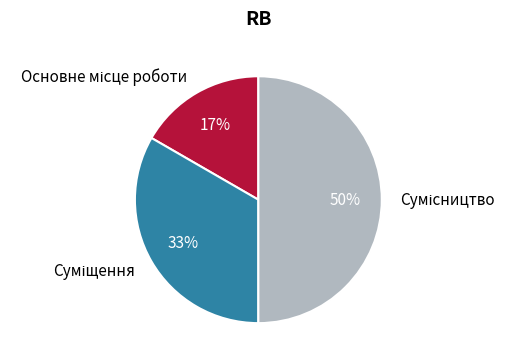

Count the number of slices in the pie.

3